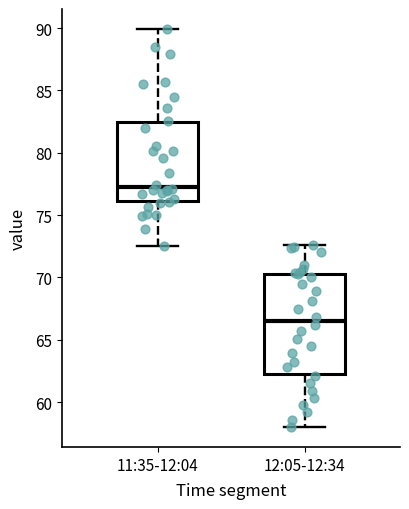

Reading left to right, read every box against the y-axis: the position of its median line, the range the box covers, and the ends of its whiskers. The values are not printed on the chart, so give them approximately, as read against the axis.

11:35-12:04: median 77.0, box 76.0 to 82.5, whiskers 72.5 to 90.0
12:05-12:34: median 66.5, box 62.5 to 70.5, whiskers 58.0 to 72.5